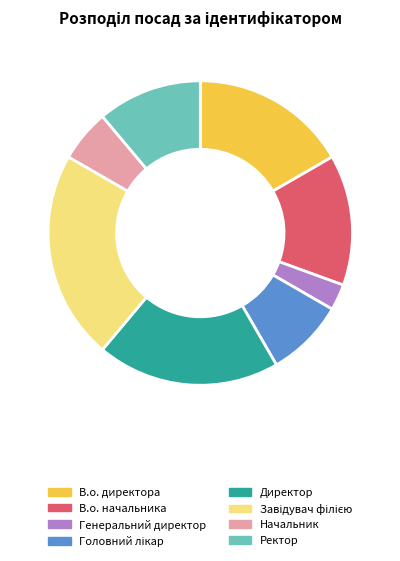

Which category has the smallest portion of the pie?

Генеральний директор